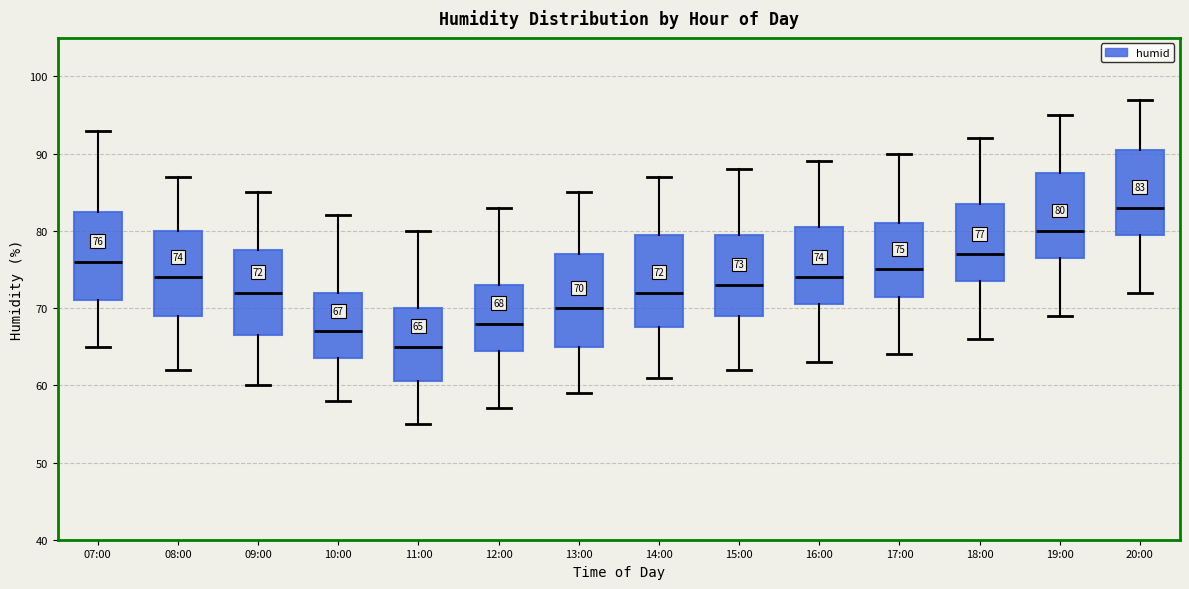

Which box's median line is the lowest?

11:00